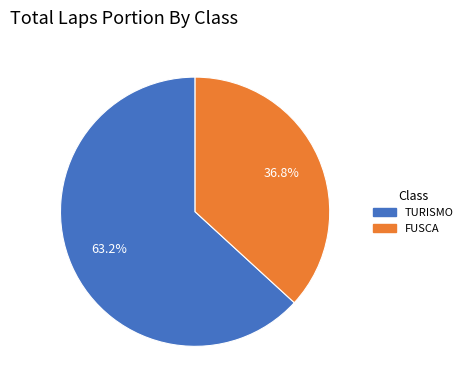

To the nearest percent, what portion does TURISMO represent?

63%